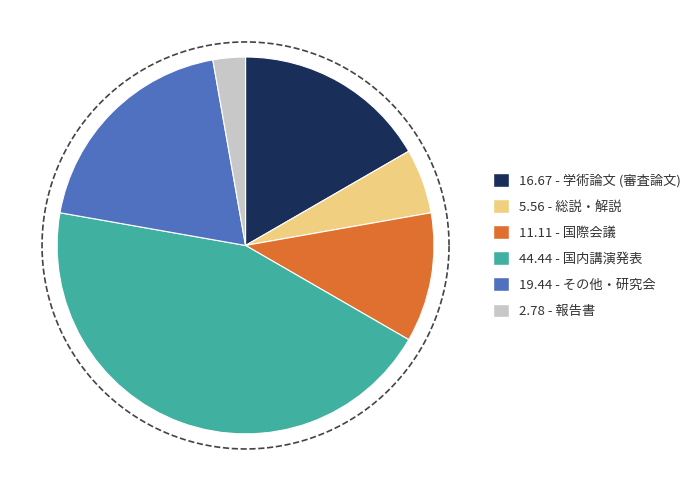

Rank the categories by value from lowest to highest.

報告書, 総説・解説, 国際会議, 学術論文 (審査論文), その他・研究会, 国内講演発表